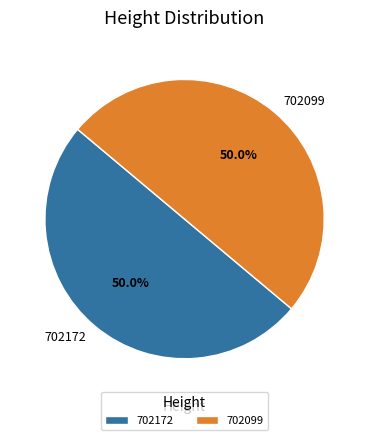

Is it true that 702172 is 50% of the pie?

True